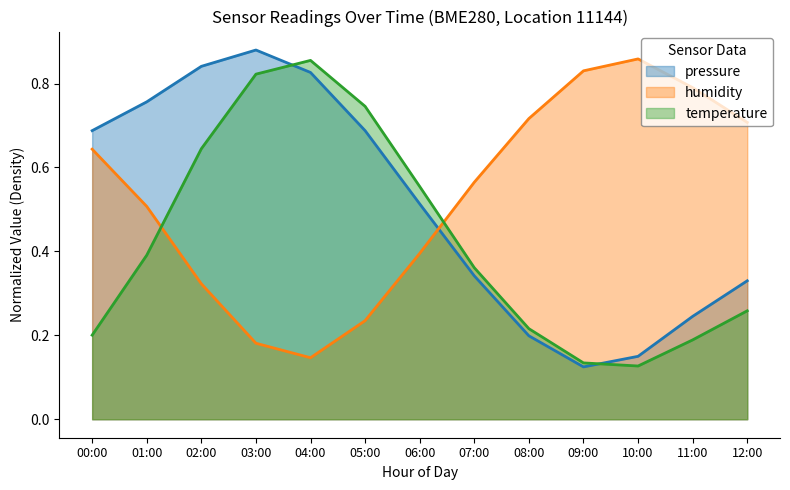

Which category has the lowest value across all series?

09:00